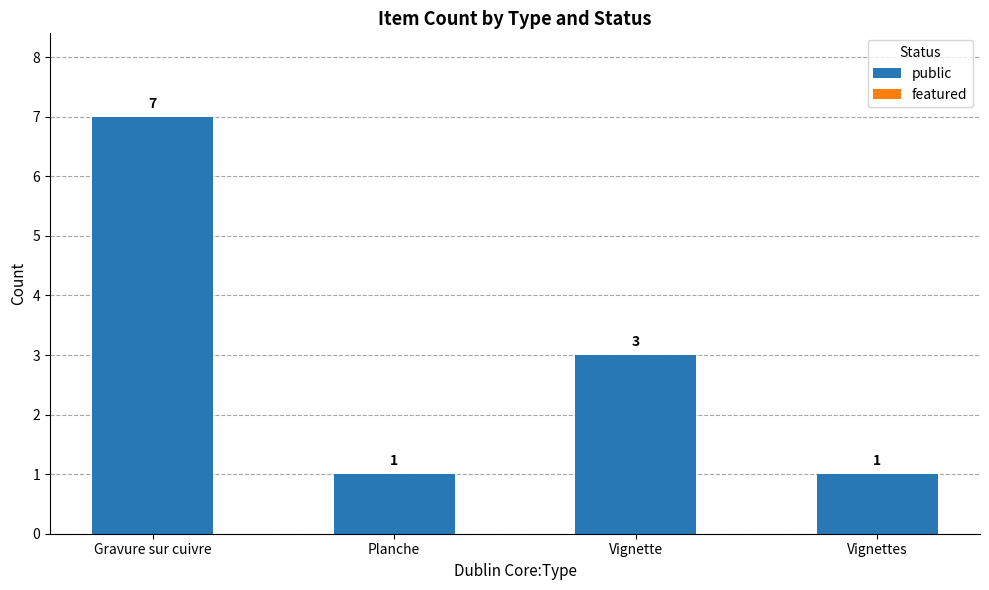

Which category has the highest value across all series?

Gravure sur cuivre